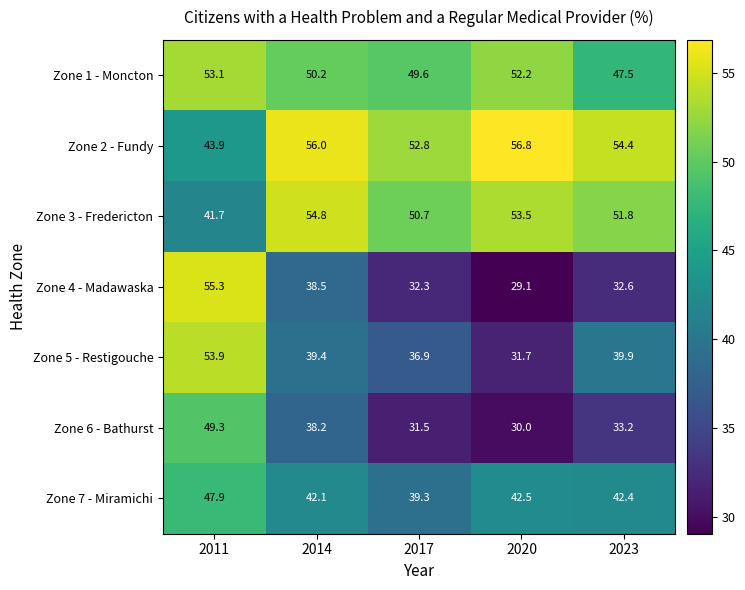

Rank the series by their maximum value, from highest to lowest.

Zone 2 - Fundy, Zone 4 - Madawaska, Zone 3 - Fredericton, Zone 5 - Restigouche, Zone 1 - Moncton, Zone 6 - Bathurst, Zone 7 - Miramichi